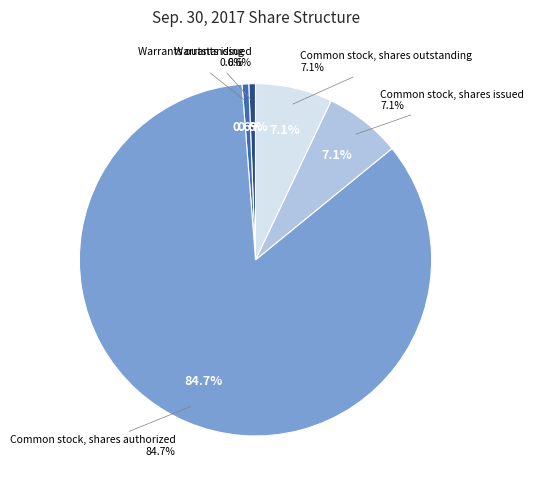

Count the number of slices in the pie.

5